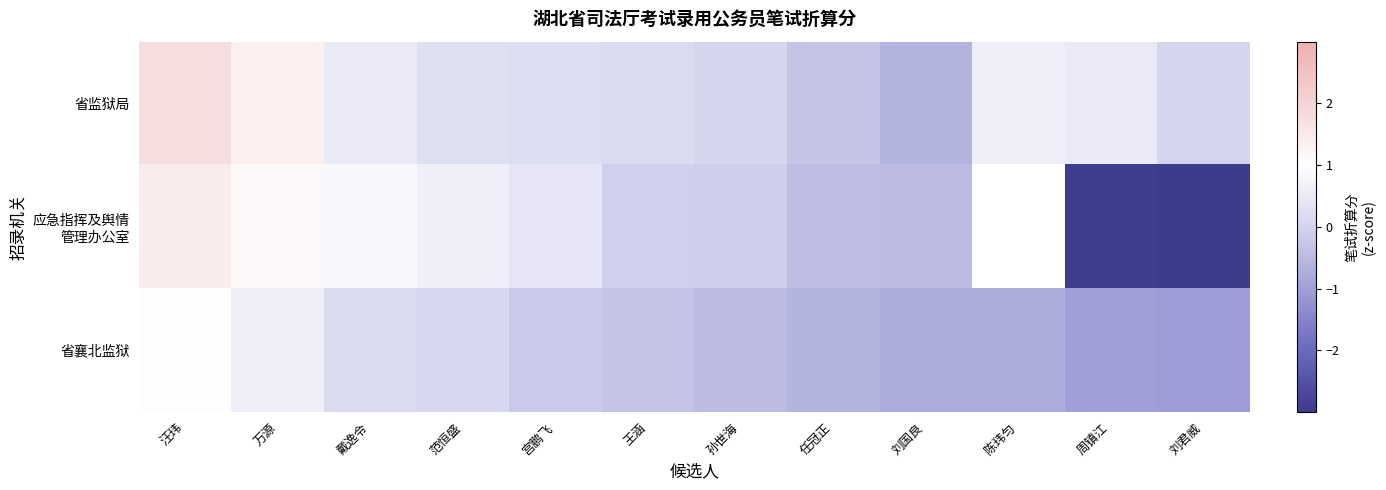

What is the total value across all series at 周镇江?

-3.4